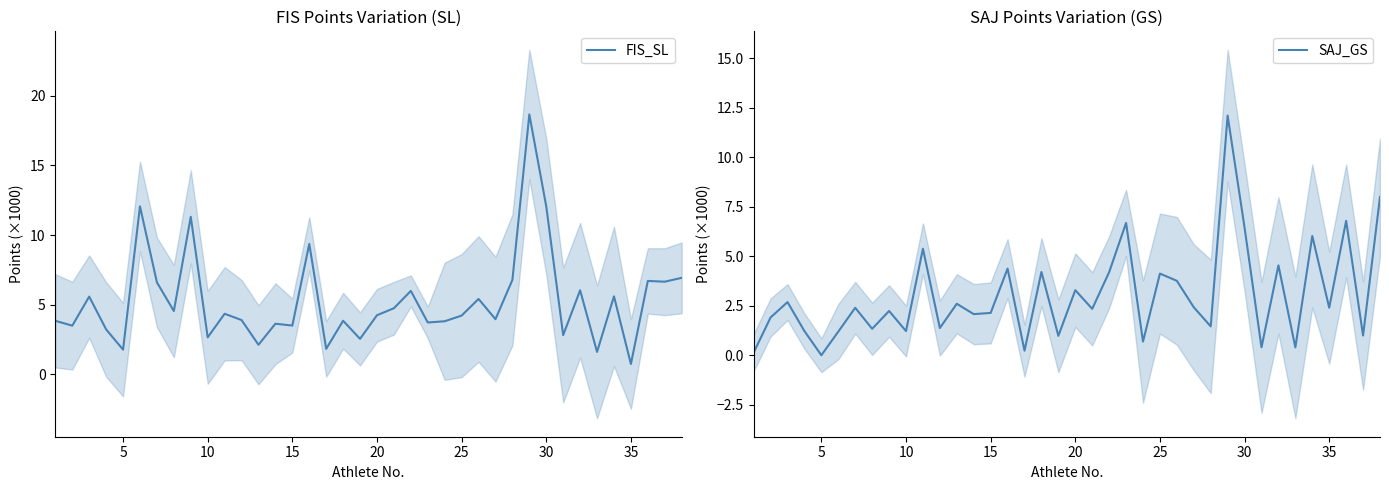

How many interior local valleys does the SAJ_GS series have?

14